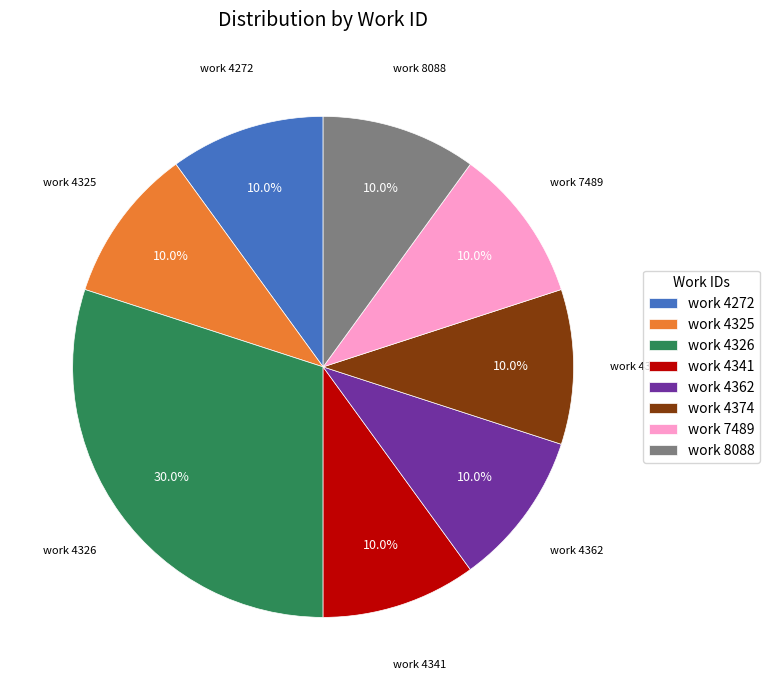

Which category has the biggest portion of the pie?

work 4326